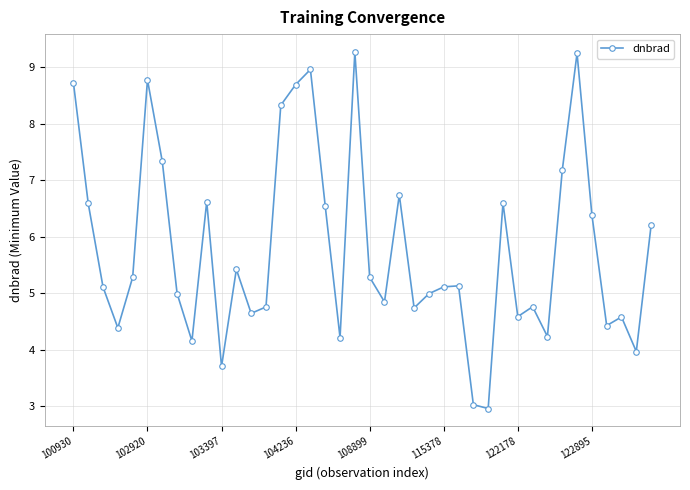

How many interior local valleys (lower than both neighbors) does the data have?

12